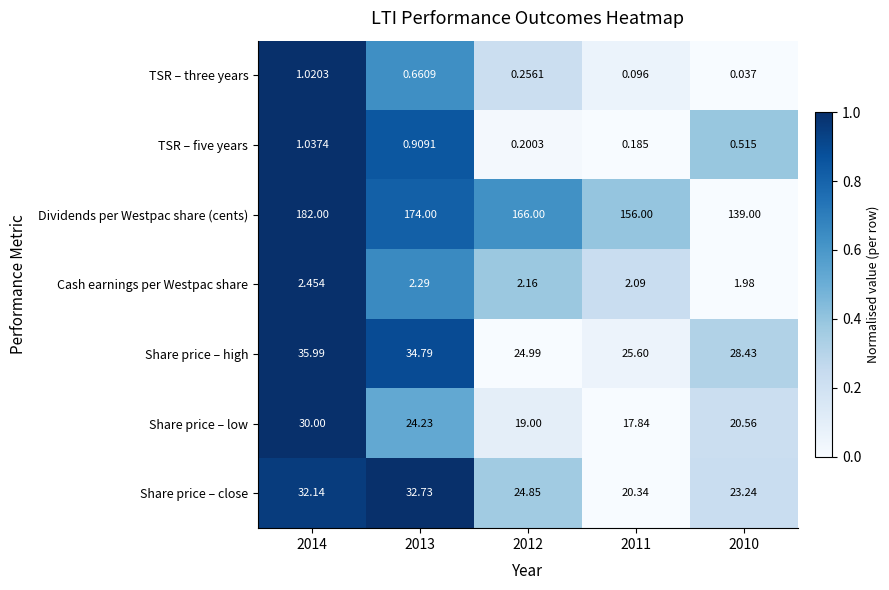

Which series has the widest spread of values?

Dividends per Westpac share (cents)